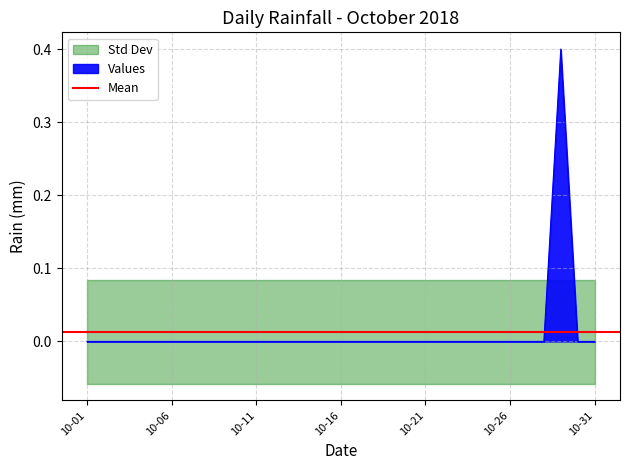

What is the value of the 29th point from the left?

0.4